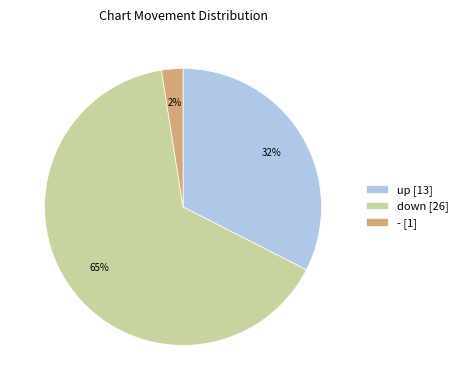

What is the smallest slice in the pie chart?

-